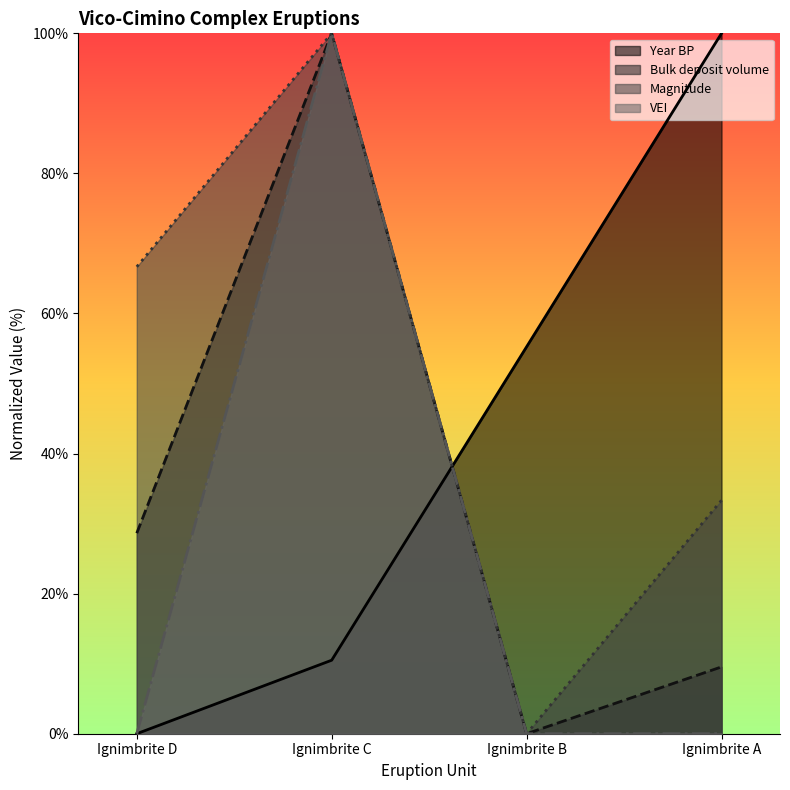

Read the Magnitude value at Ignimbrite D.

66.7